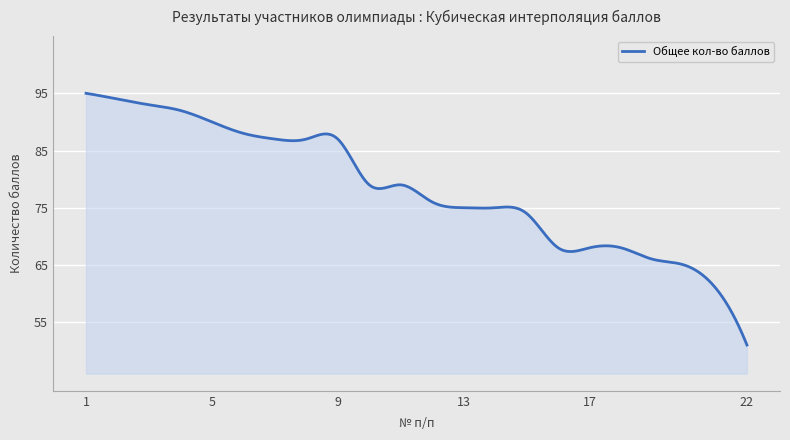

What is the minimum value shown in the chart?

51.0